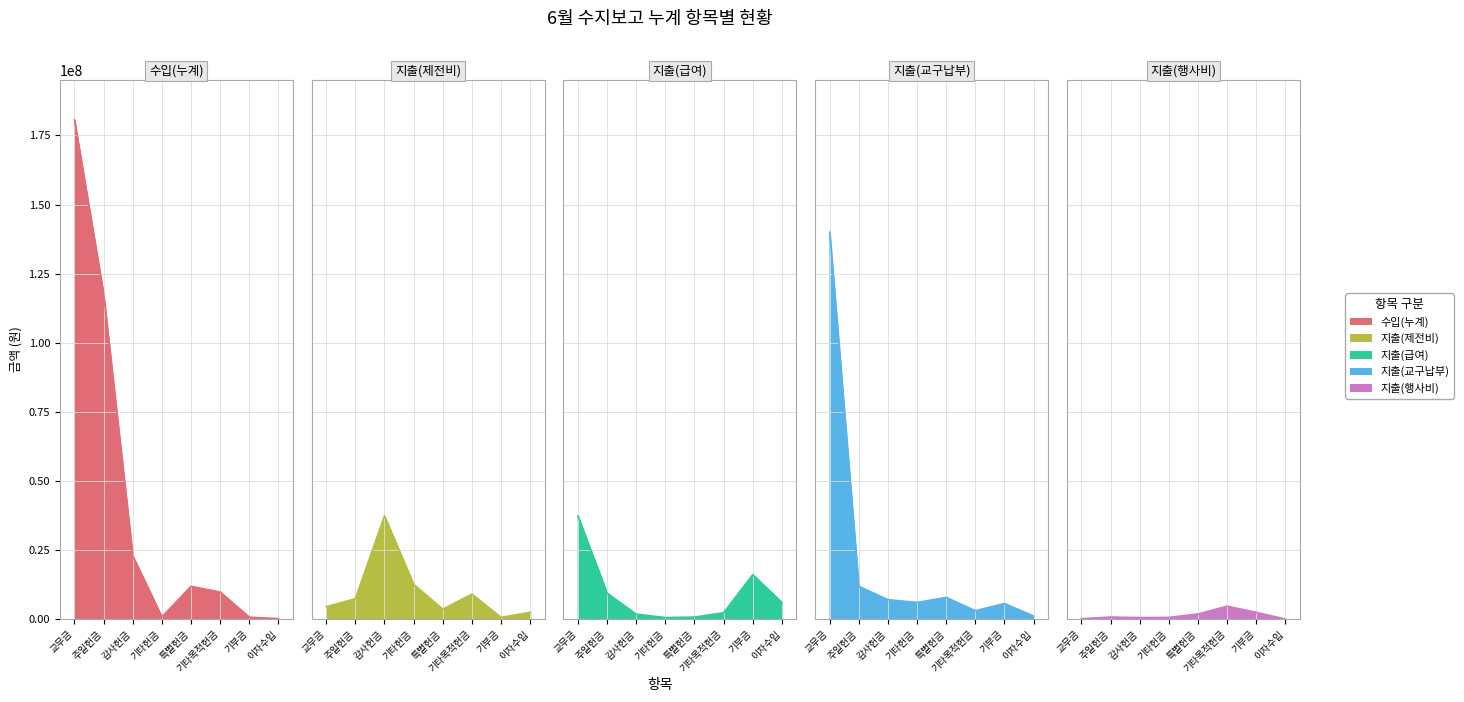

What are all the series names shown in the legend?

수입(누계), 지출(제전비), 지출(급여), 지출(교구납부), 지출(행사비)